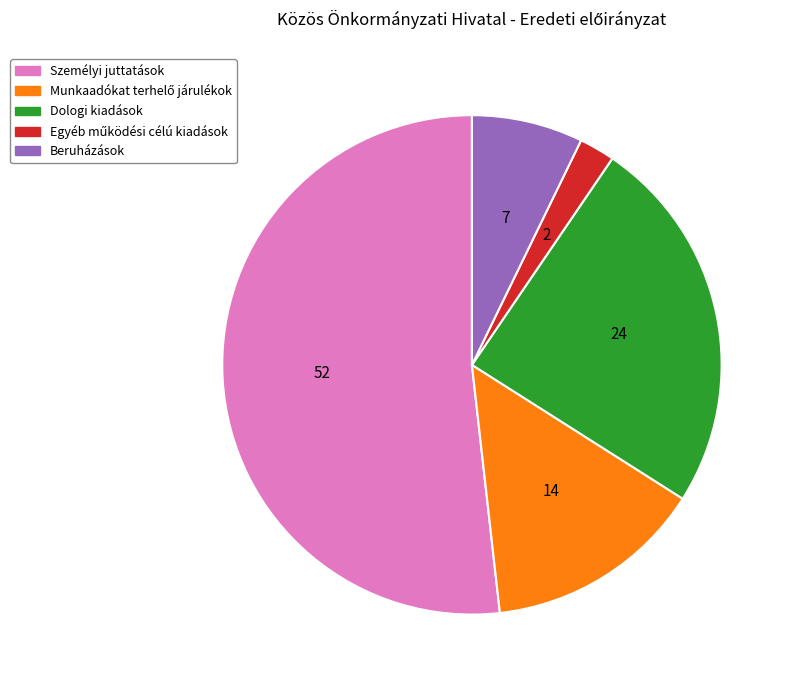

Is there any slice that represents more than half of the pie?

Yes